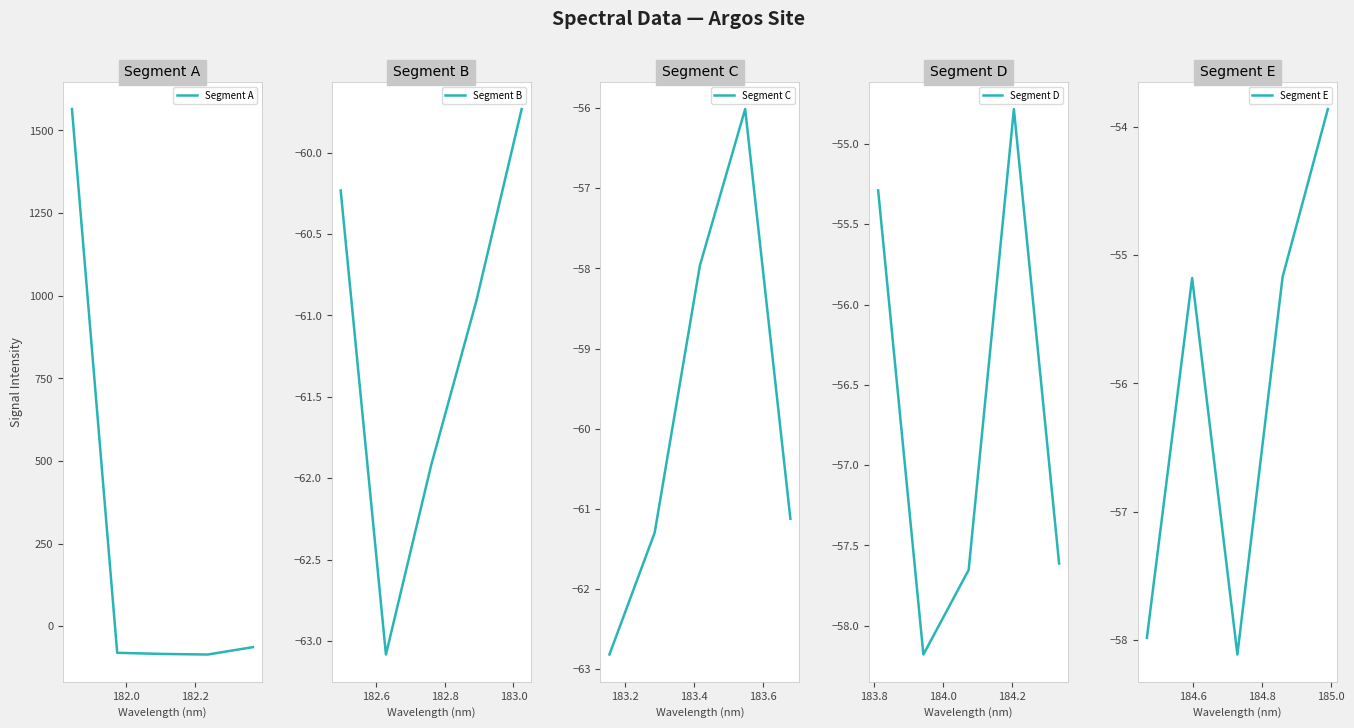

What are all the series names shown in the legend?

Segment A, Segment B, Segment C, Segment D, Segment E